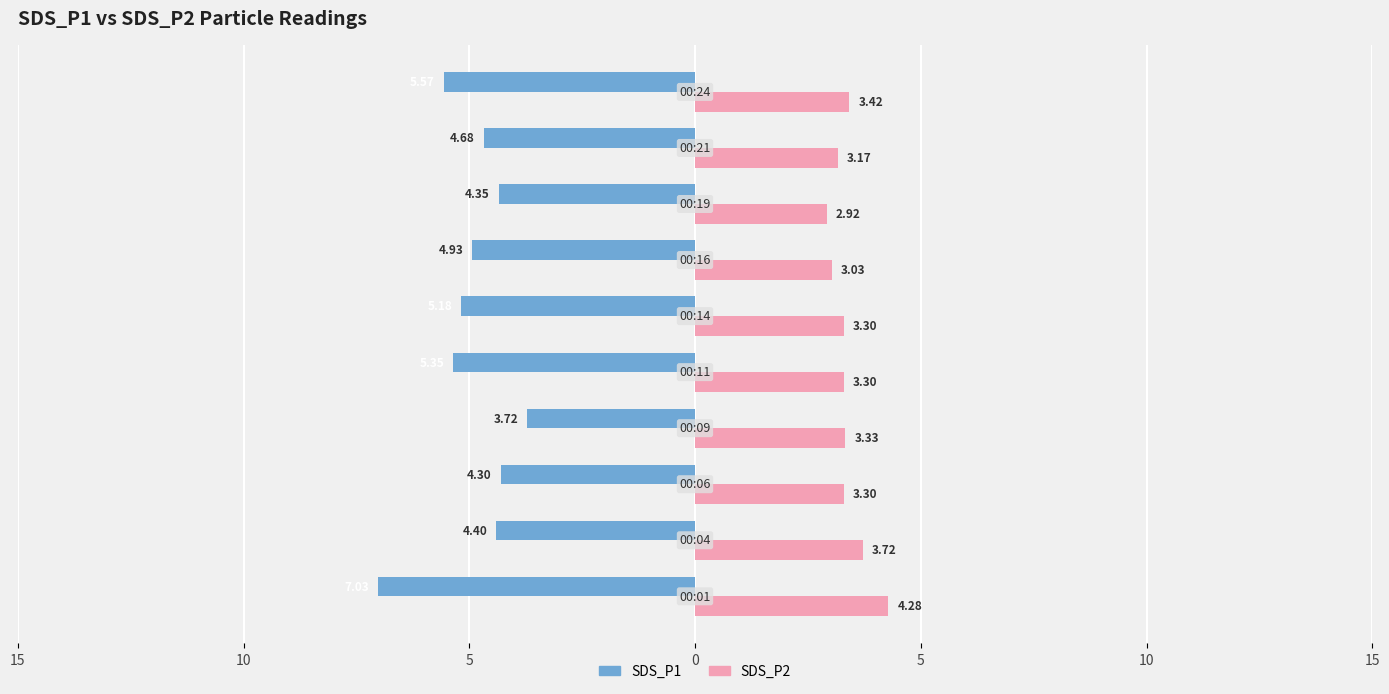

Reading left to right, extract all data points from this chart.

SDS_P1: -7.0	-4.4	-4.3	-3.7	-5.3	-5.2	-4.9	-4.3	-4.7	-5.6
SDS_P2: 4.3	3.7	3.3	3.3	3.3	3.3	3.0	2.9	3.2	3.4